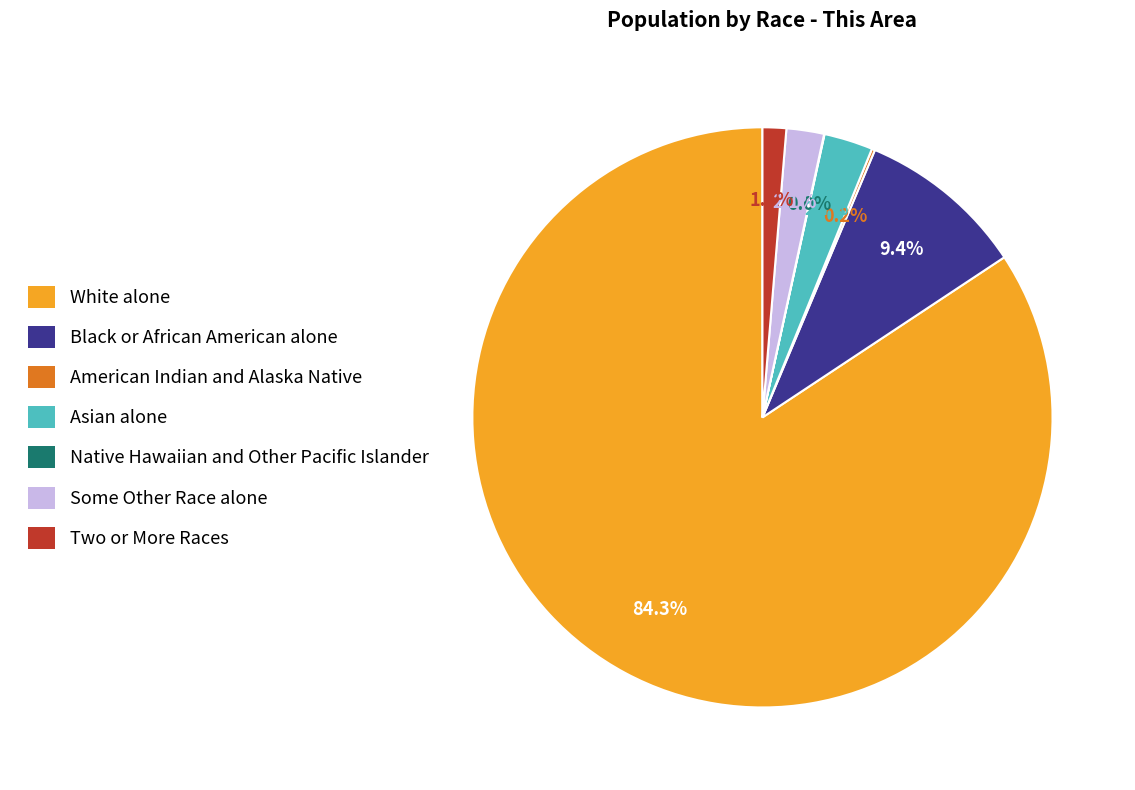

Which category has the biggest portion of the pie?

White alone